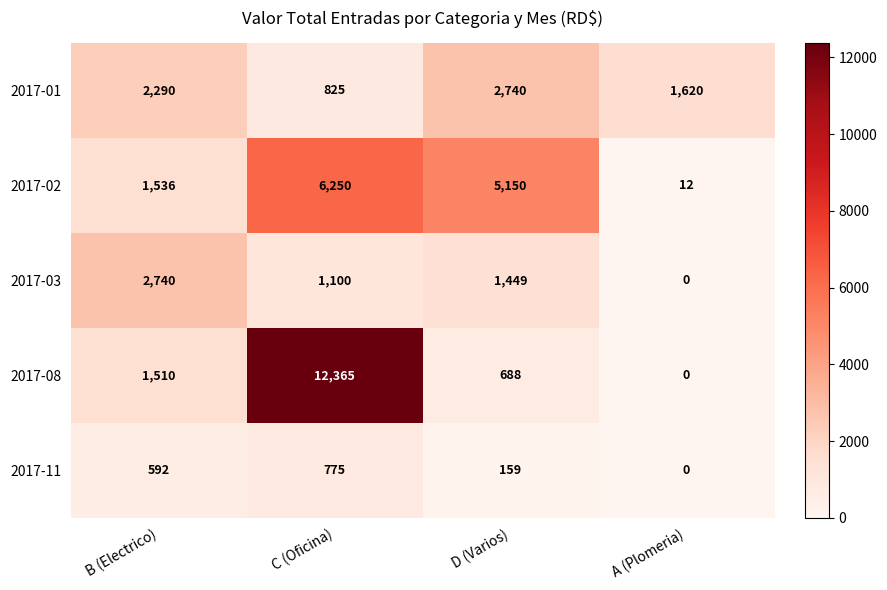

Between B (Electrico) and D (Varios), which series saw the biggest shift?

2017-02